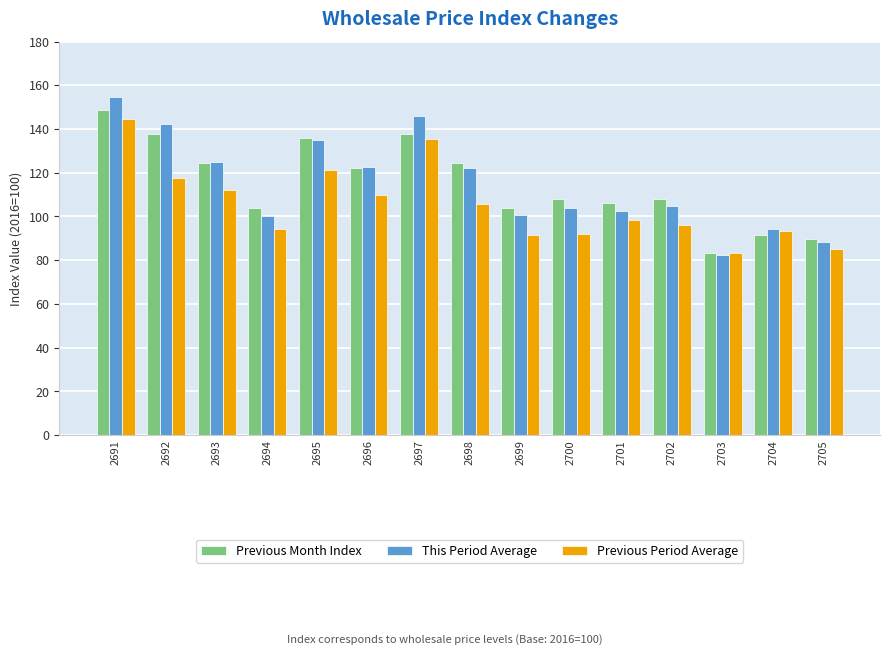

Count the number of data series in this chart.

3